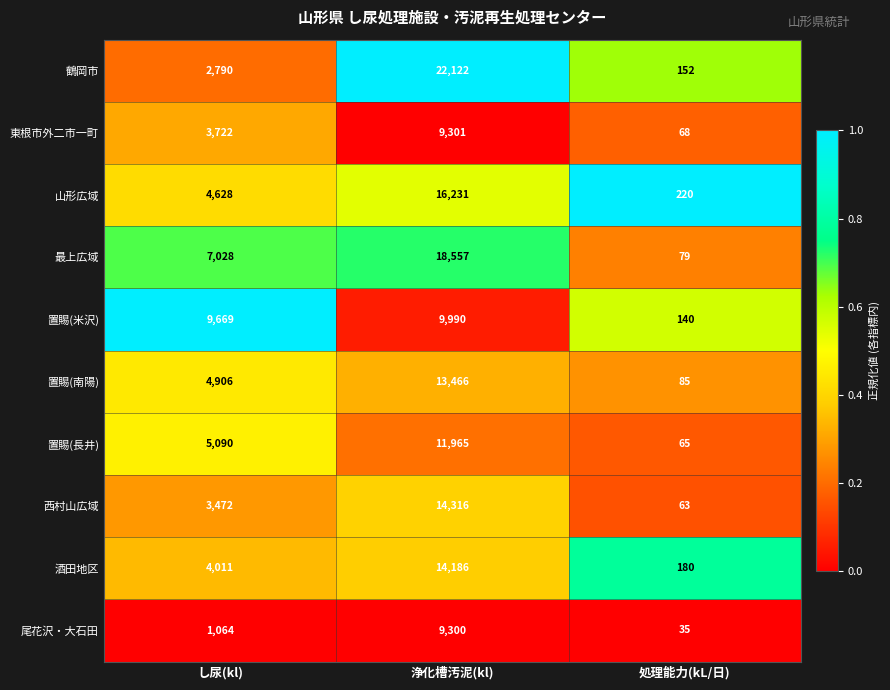

The value of 尾花沢・大石田 at 浄化槽汚泥(kl) is 9300. True or false?

True